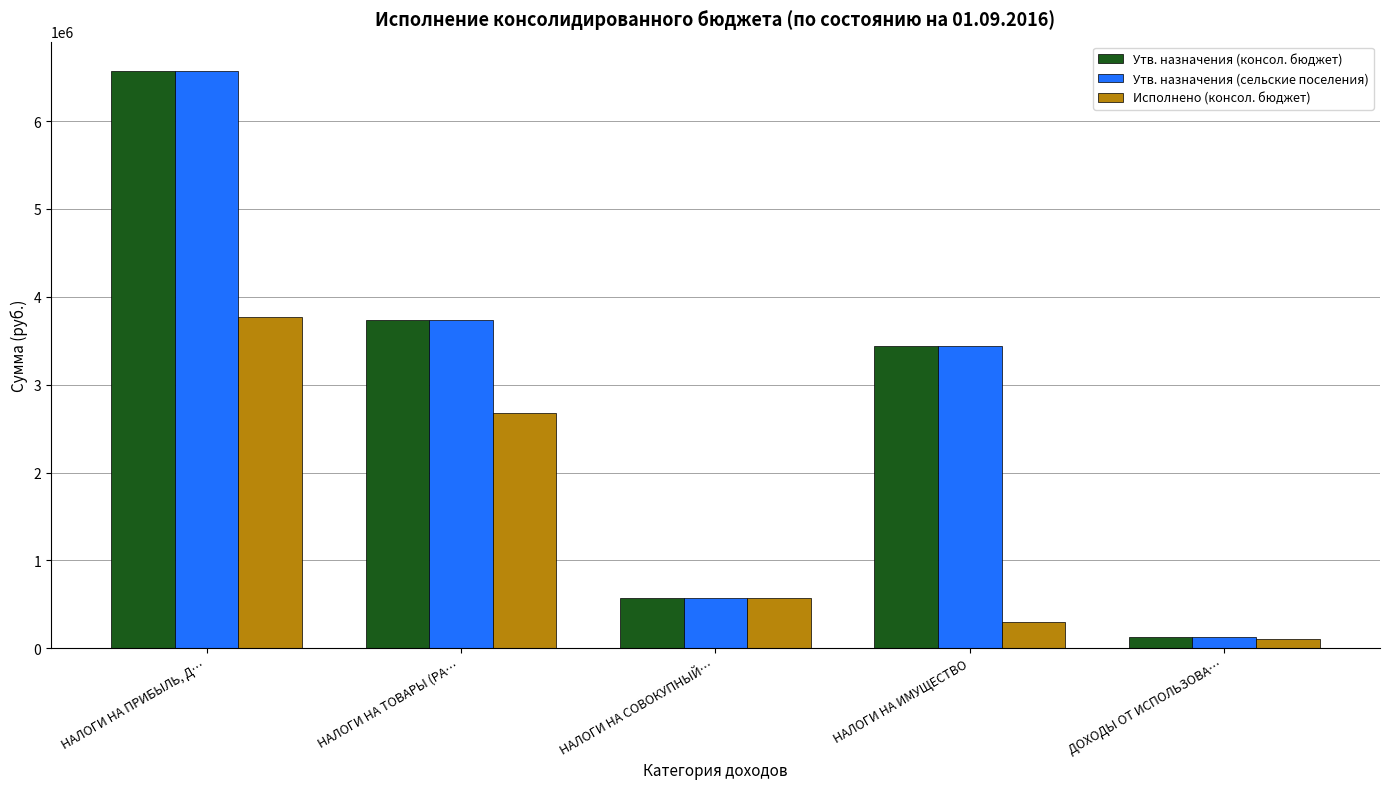

How many bars are there in each group?

3